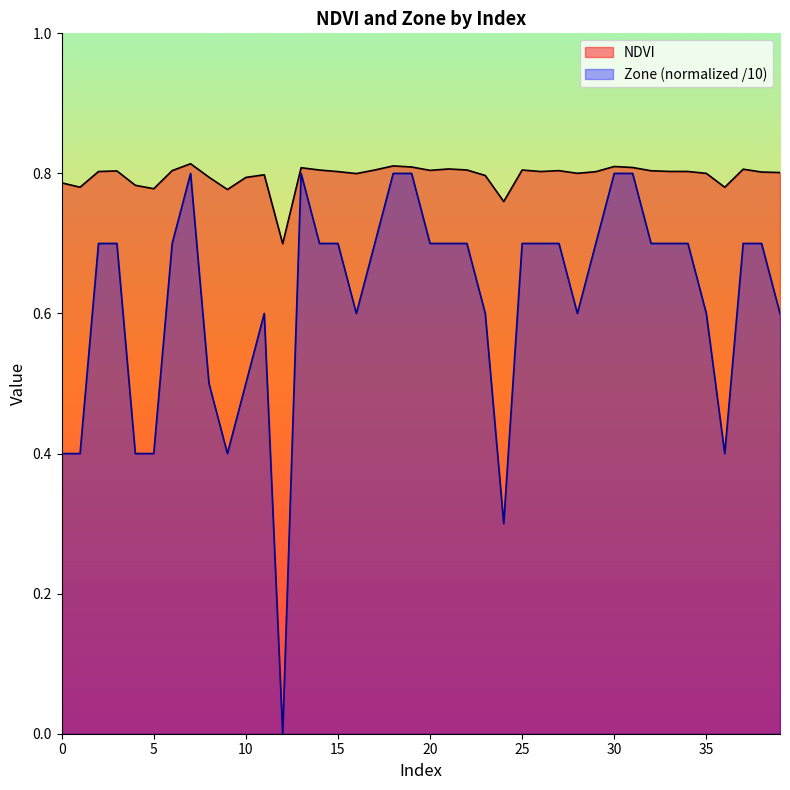

Rank the series at 2 from highest to lowest value.

NDVI, Zone